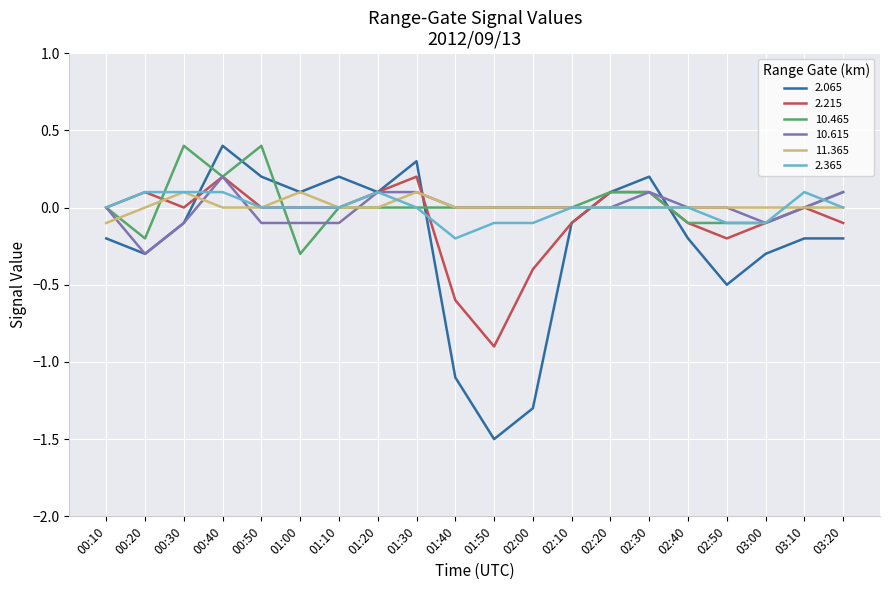

How many values in the 2.065 series are below 0?

12